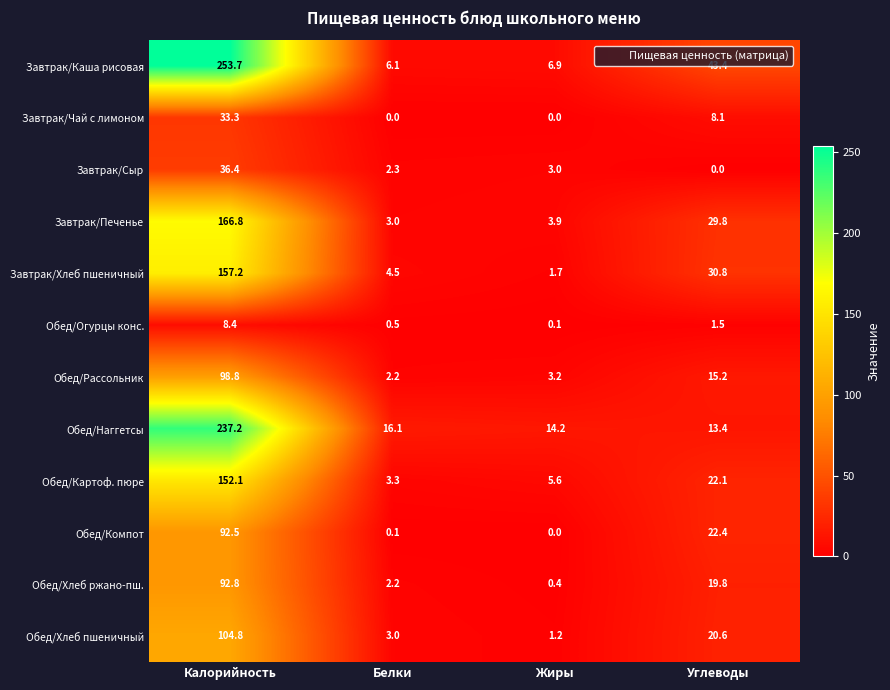

Which series has the widest spread of values?

Завтрак/Каша рисовая